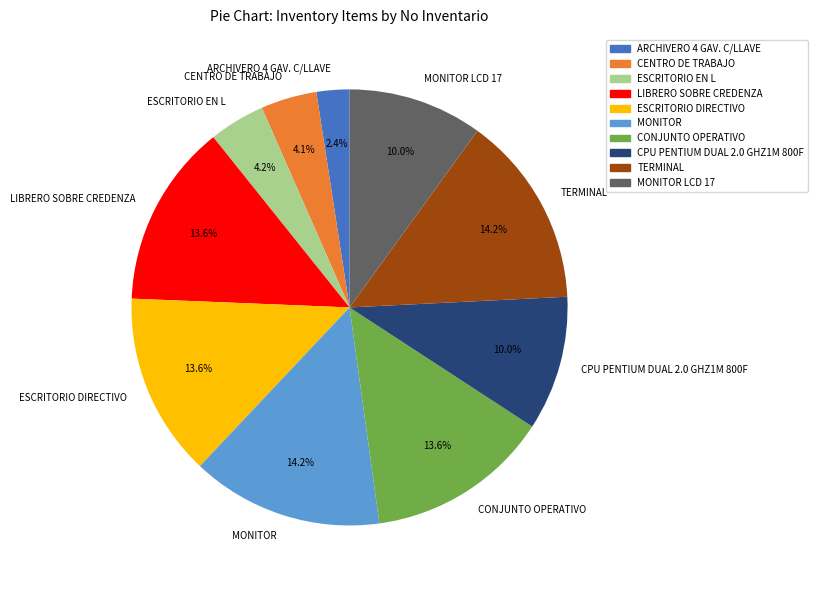

Combined, do ARCHIVERO 4 GAV. C/LLAVE and TERMINAL account for over 50%?

No